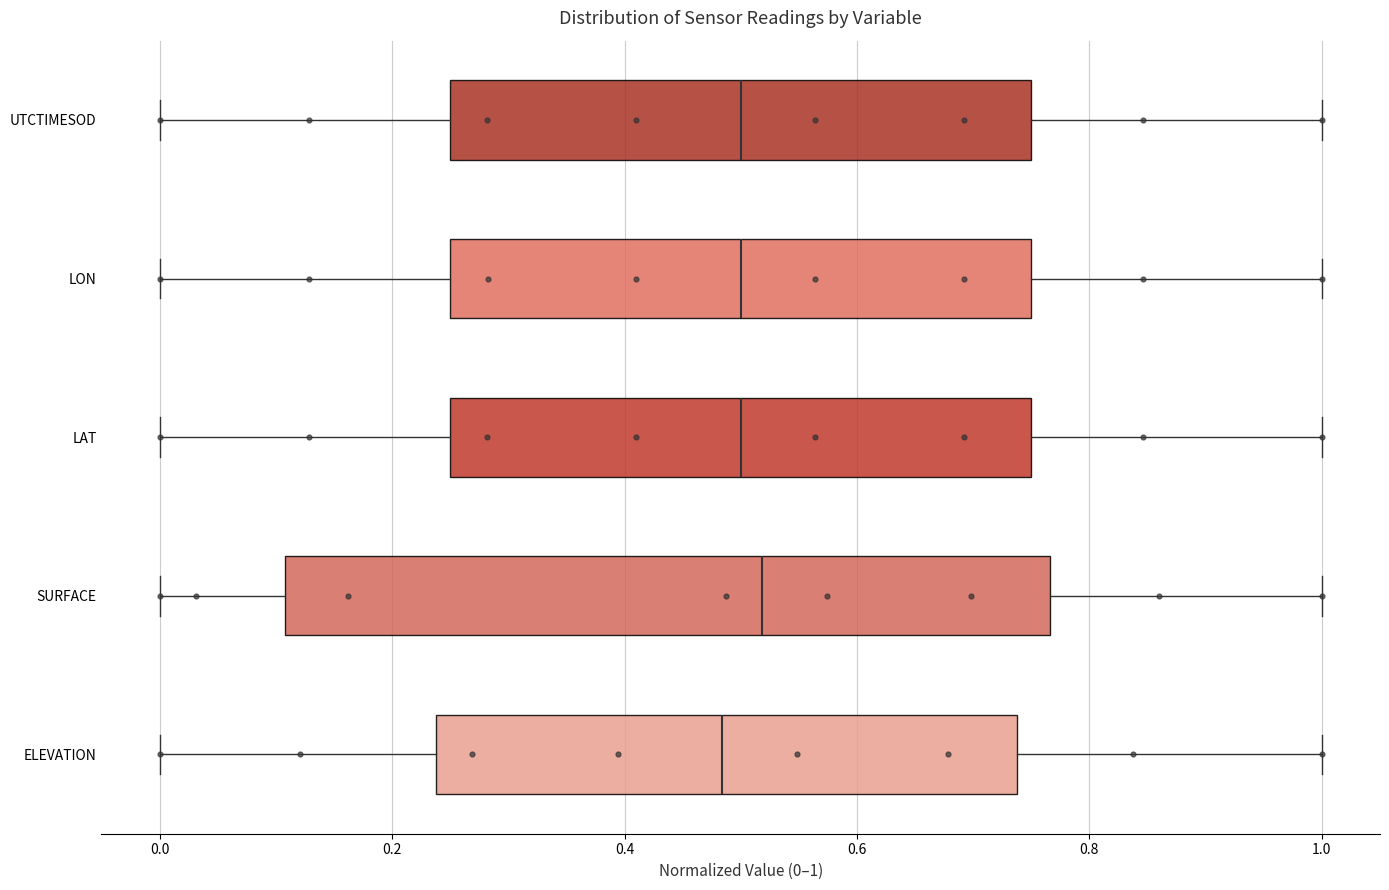

Reading bottom to top, read every box against the x-axis: the position of its median line, the range the box covers, and the ends of its whiskers. The values are not printed on the chart, so give them approximately, as read against the axis.

ELEVATION: median 0.48, box 0.24 to 0.74, whiskers 0.00 to 1.00
SURFACE: median 0.52, box 0.10 to 0.76, whiskers 0.00 to 1.00
LAT: median 0.50, box 0.26 to 0.76, whiskers 0.00 to 1.00
LON: median 0.50, box 0.26 to 0.76, whiskers 0.00 to 1.00
UTCTIMESOD: median 0.50, box 0.26 to 0.76, whiskers 0.00 to 1.00